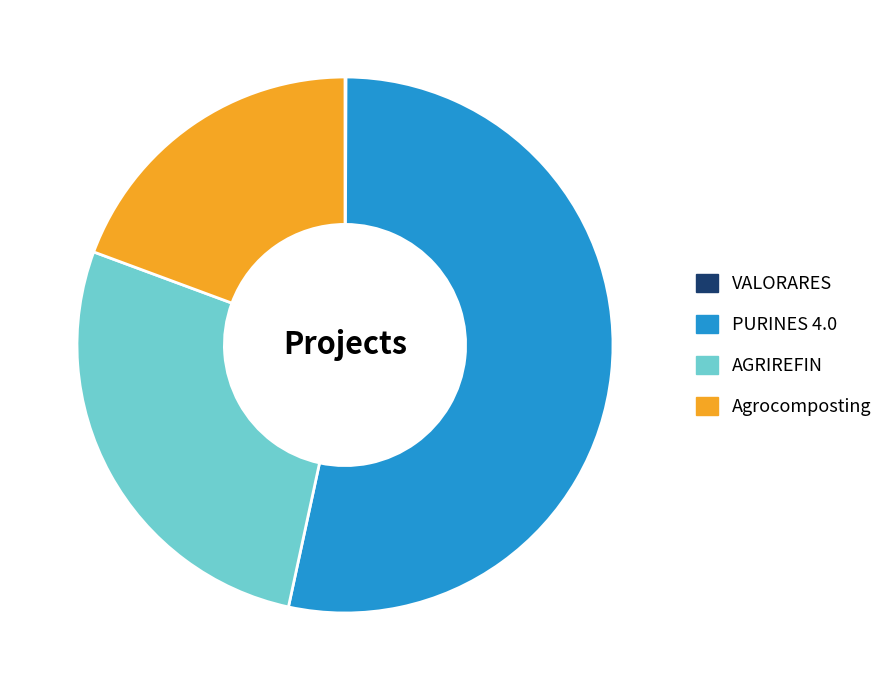

The PURINES 4.0 slice represents 63% of the pie. True or false?

False